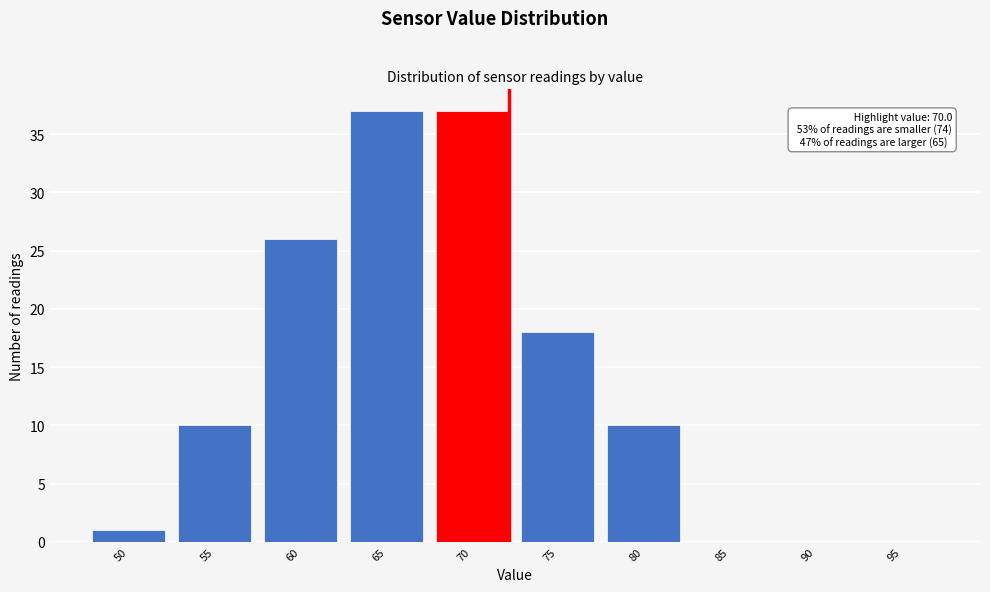

Reading right to left, list all the values displayed in this chart.

95=0	90=0	85=0	80=10	75=18	70=37	65=37	60=26	55=10	50=1